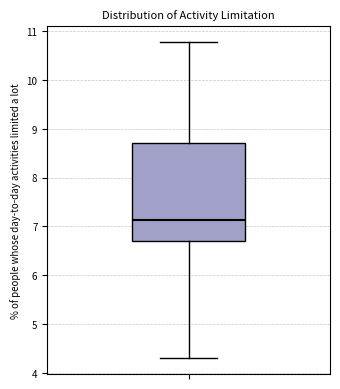

Where is the upper edge of the box on the y-axis? The values are not printed on the chart, so give them approximately, as read against the axis.

8.7